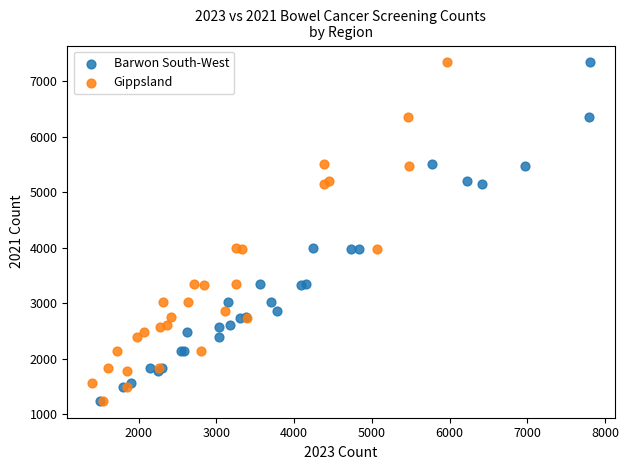

What are all the series names shown in the legend?

Barwon South-West, Gippsland